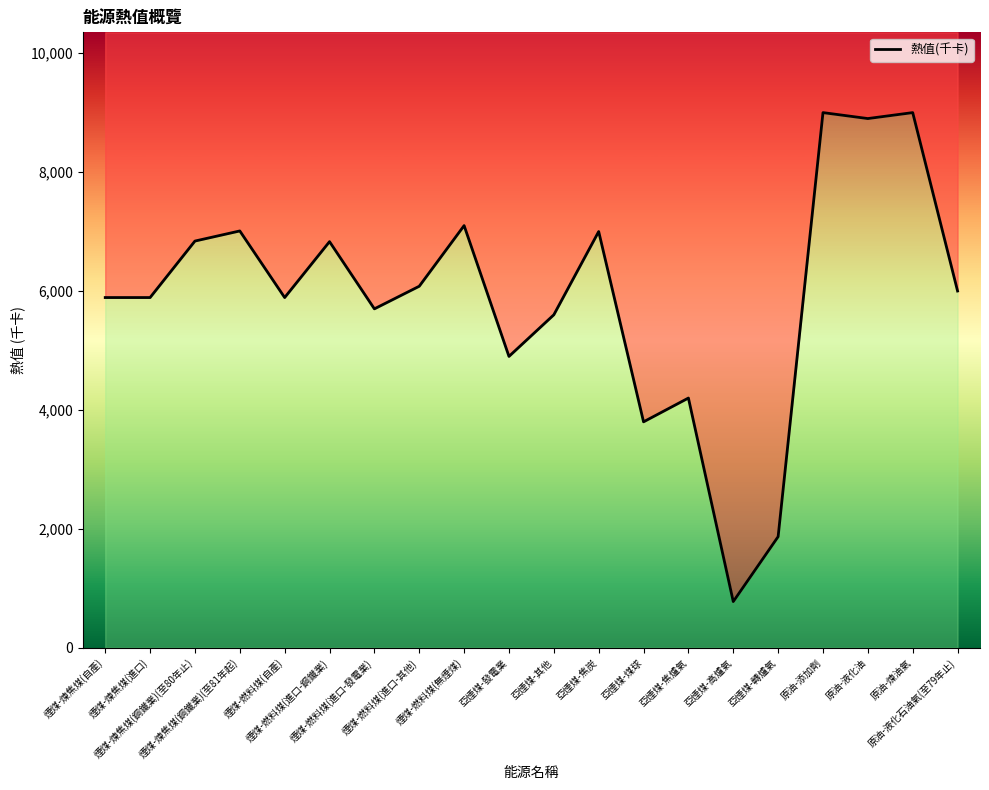

How many lines are shown in the chart?

1